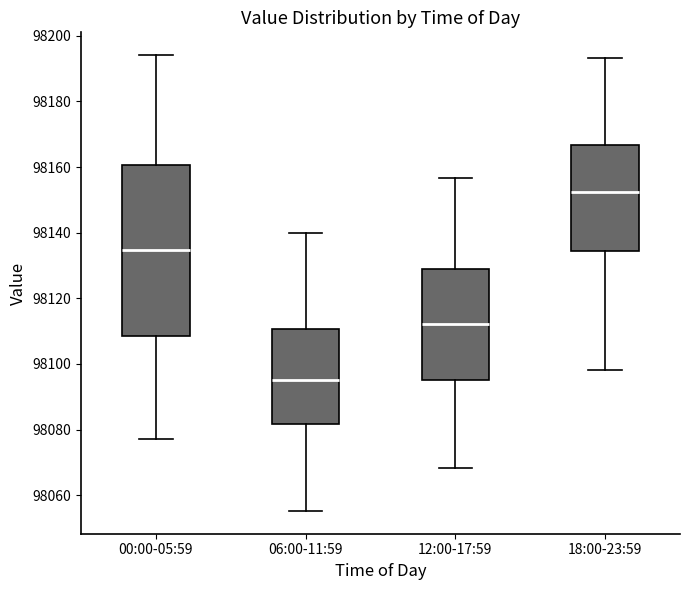

Comparing the boxes themselves (not the whiskers), which one is the tallest?

00:00-05:59